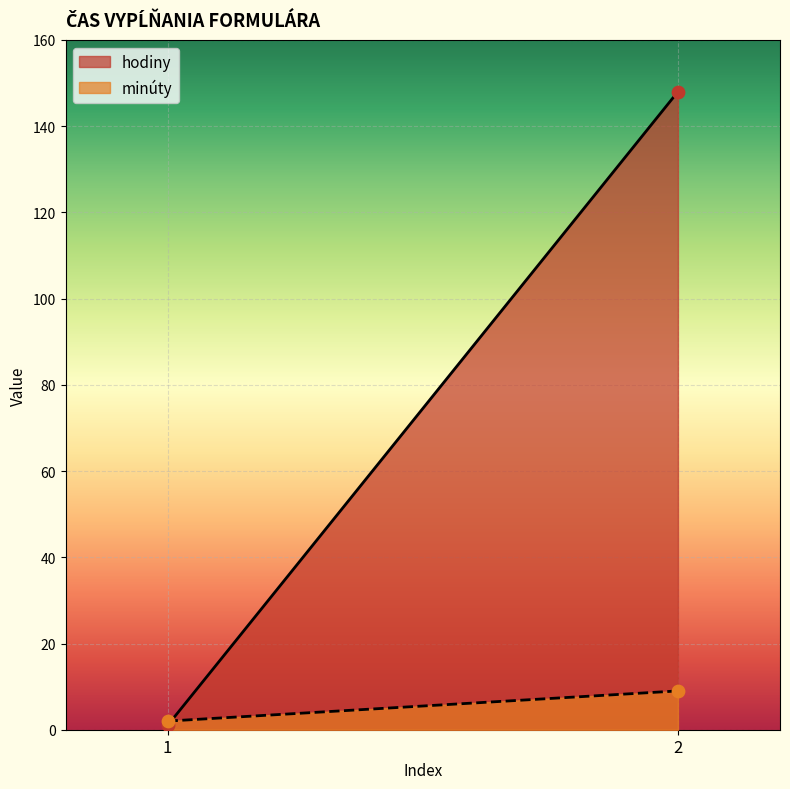

At how many categories does at least one series exceed 107?

1